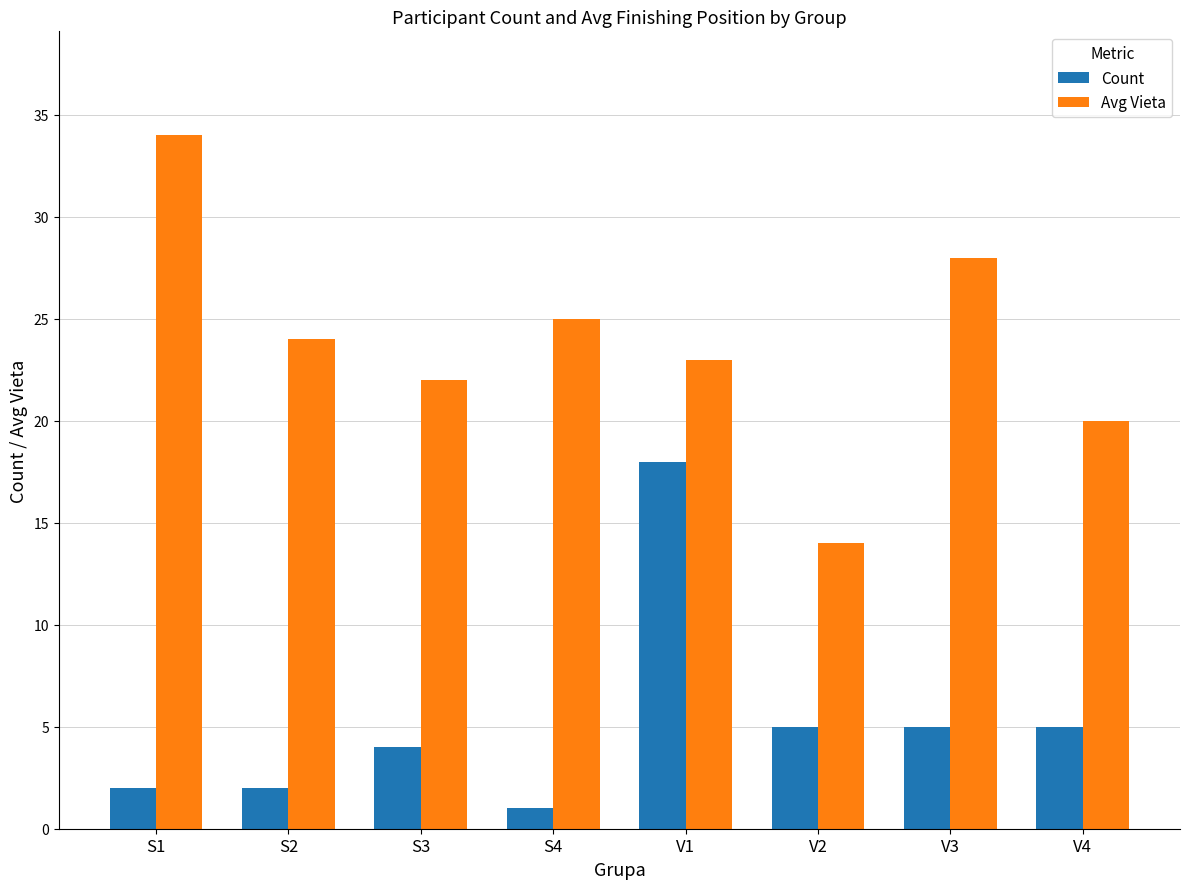

What is the total value across all series at S4?

26